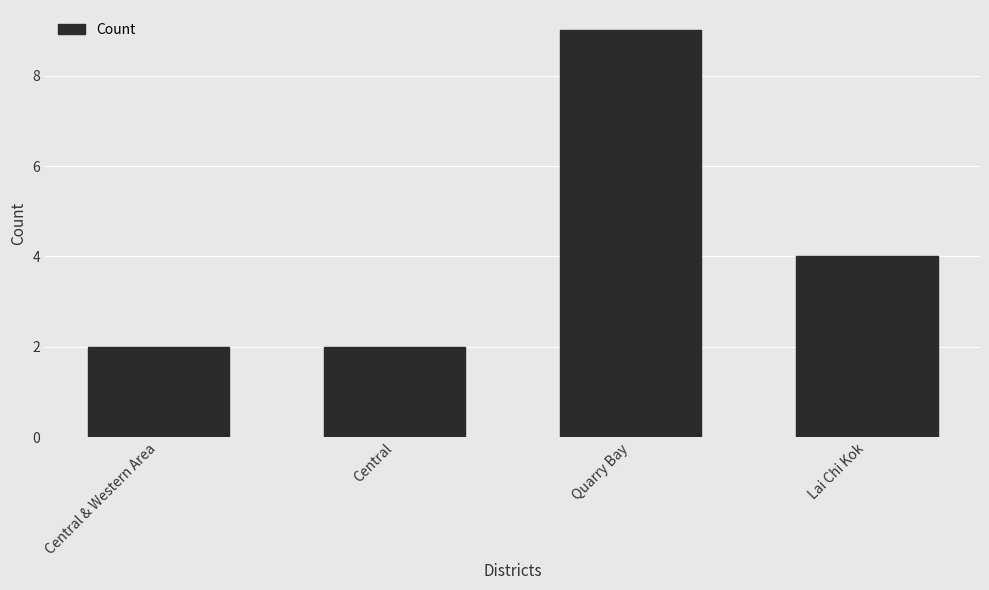

Reading left to right, what are all the values shown in this chart?

Central & Western Area=2	Central=2	Quarry Bay=9	Lai Chi Kok=4